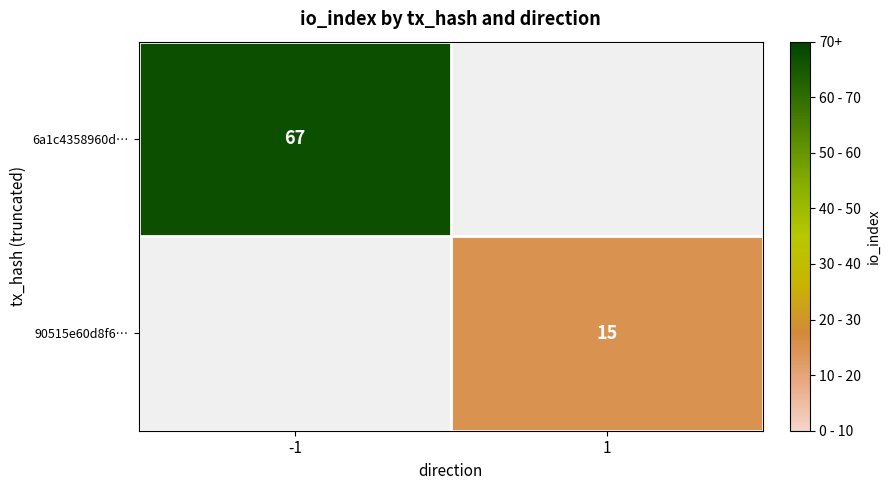

What is the smallest value displayed?

15.0